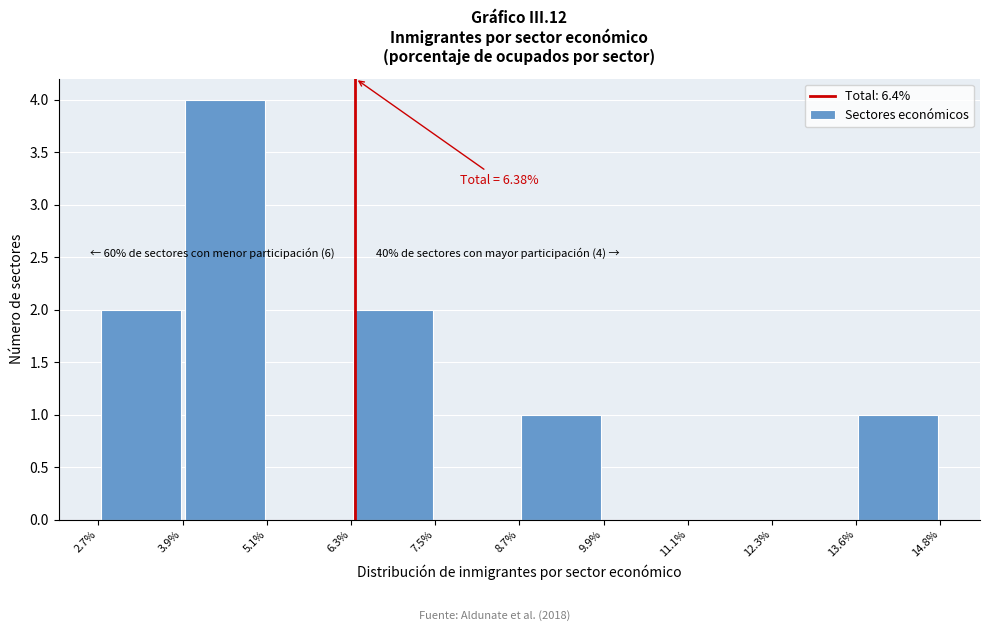

Over which range of the x-axis is the bar tallest?

3.9% to 5.1%